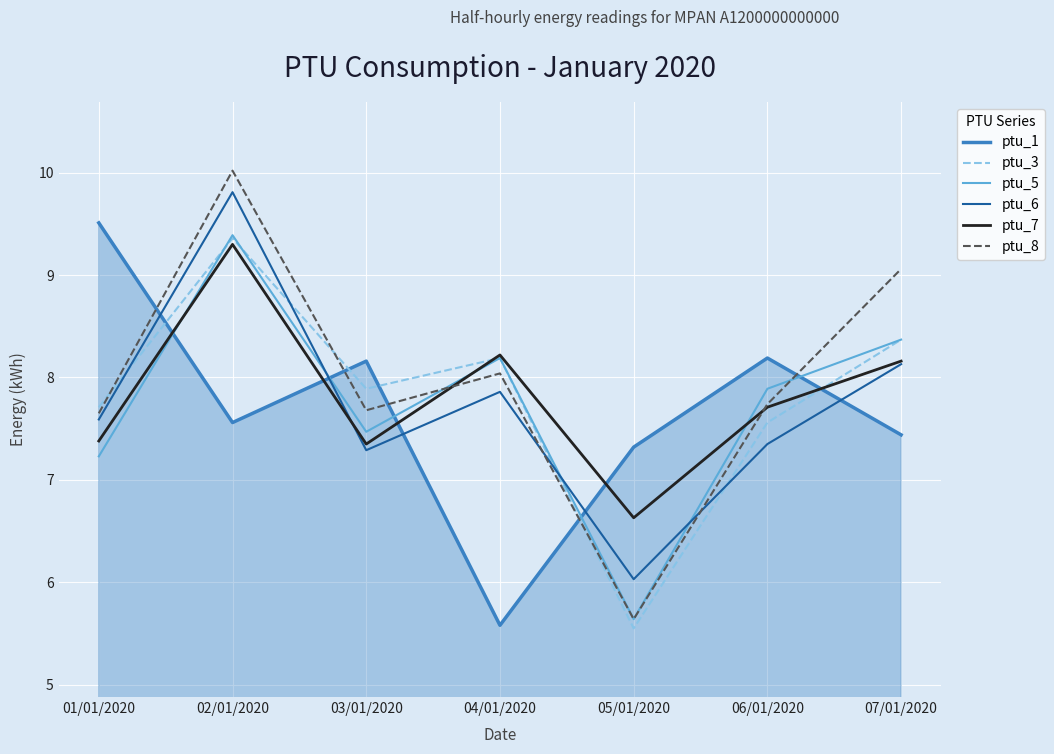

True or false: ptu_1 and ptu_5 intersect in this chart.

True